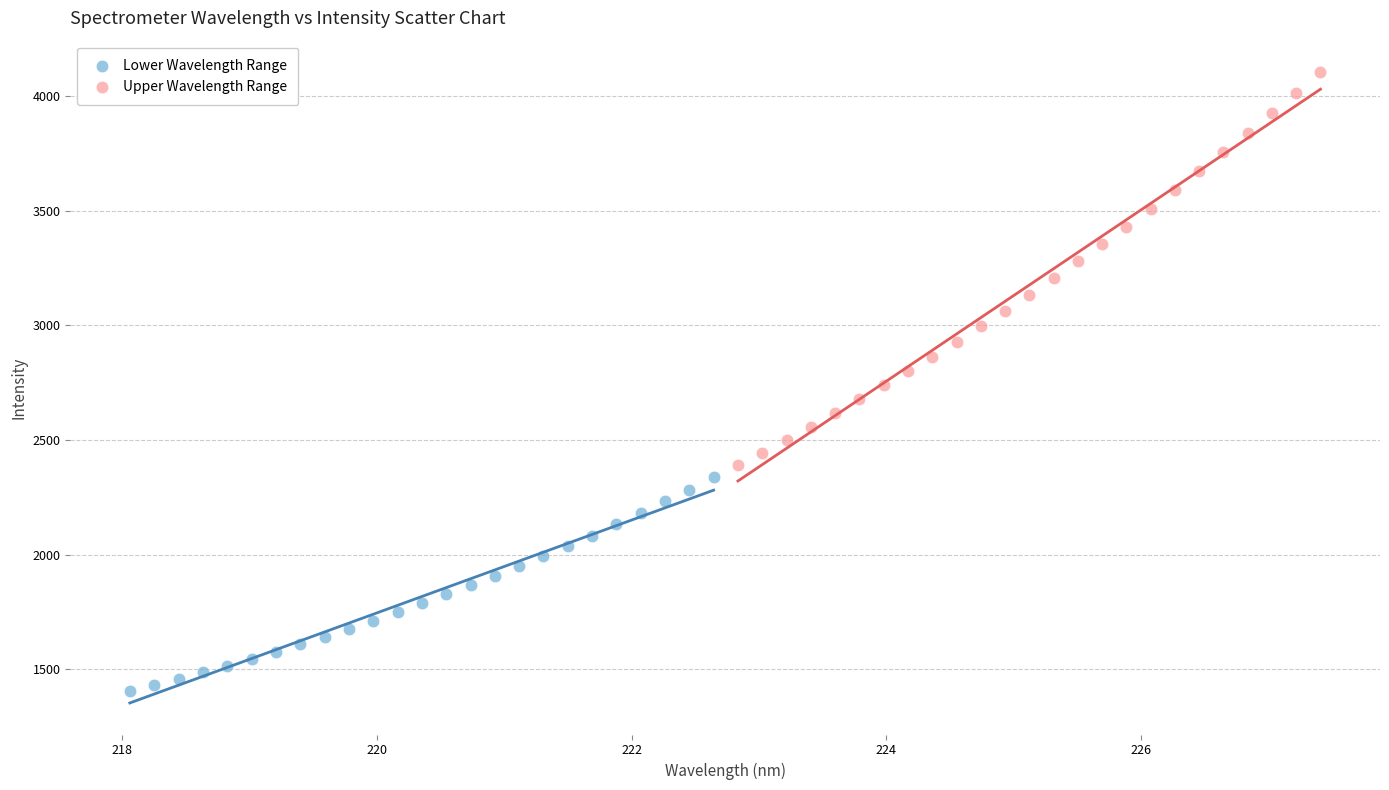

Which series reaches the minimum Y coordinate?

Lower Wavelength Range